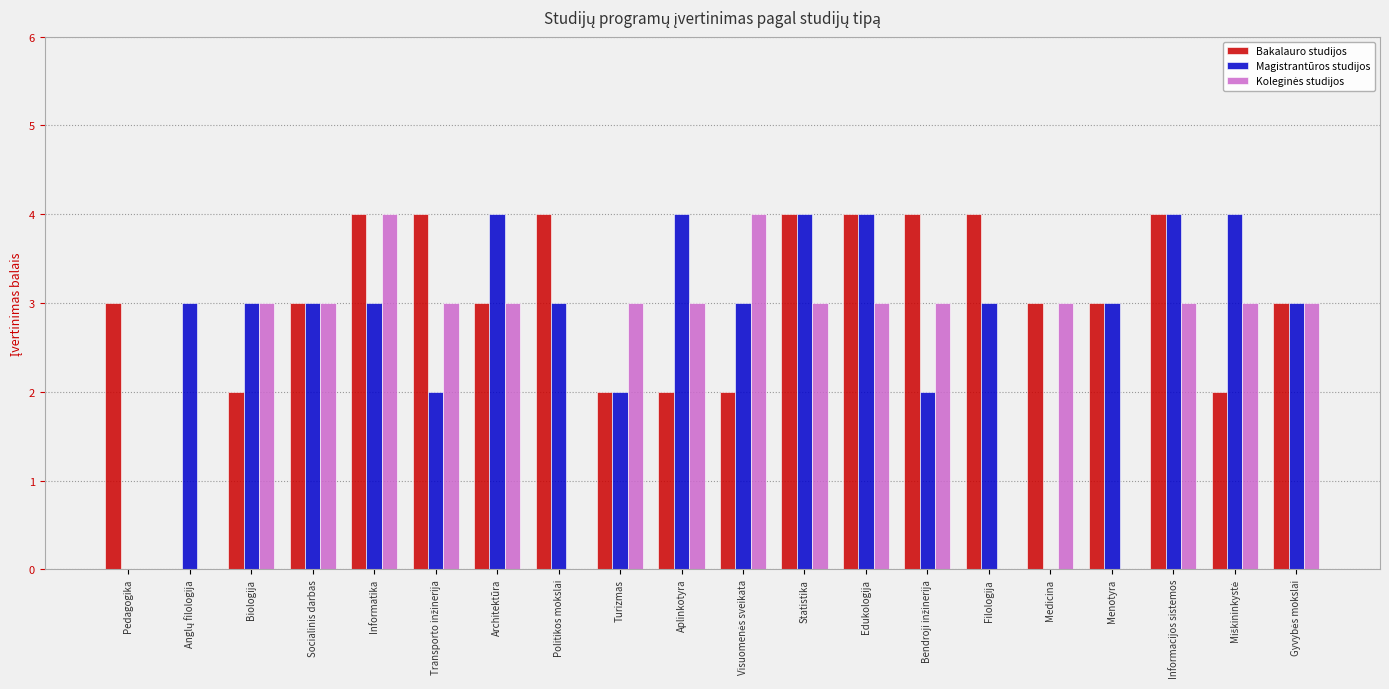

What is the greatest value displayed?

4